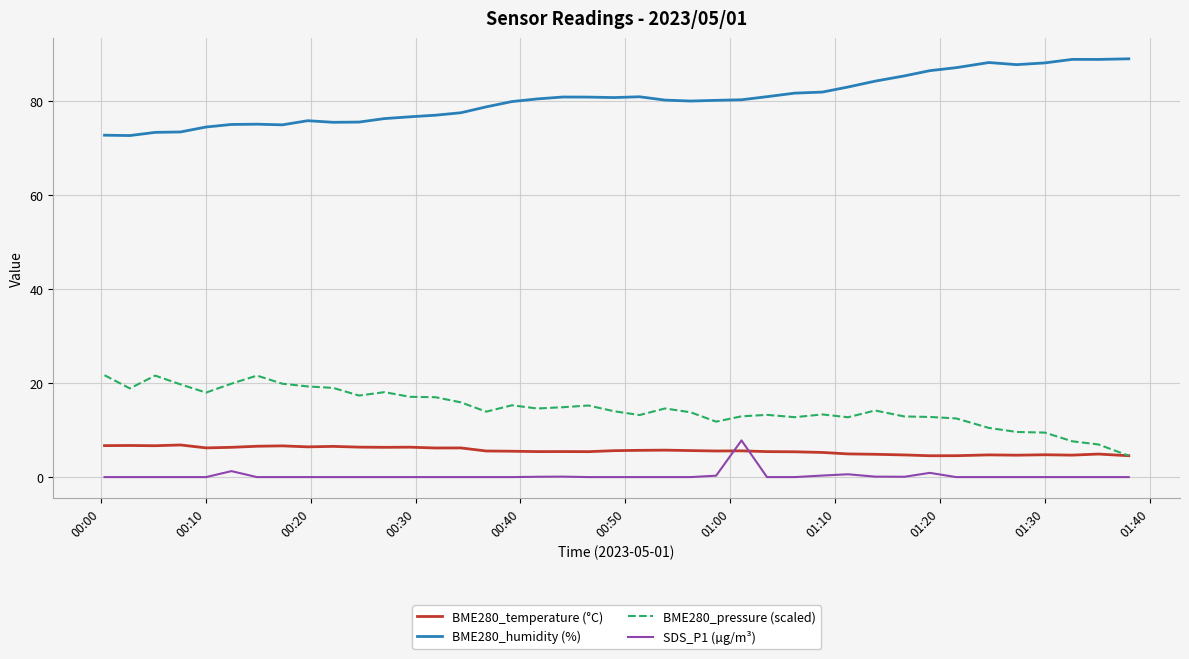

True or false: BME280_pressure (scaled) and BME280_humidity (%) intersect in this chart.

False